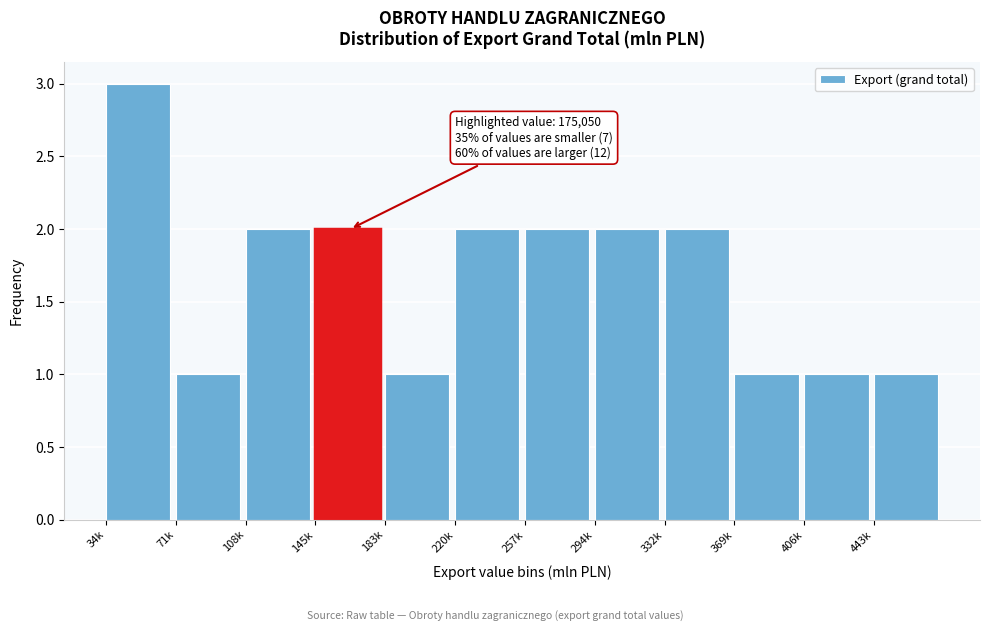

Reading left to right, what are all the values shown in this chart?

3	1	2	2	1	2	2	2	2	1	1	1